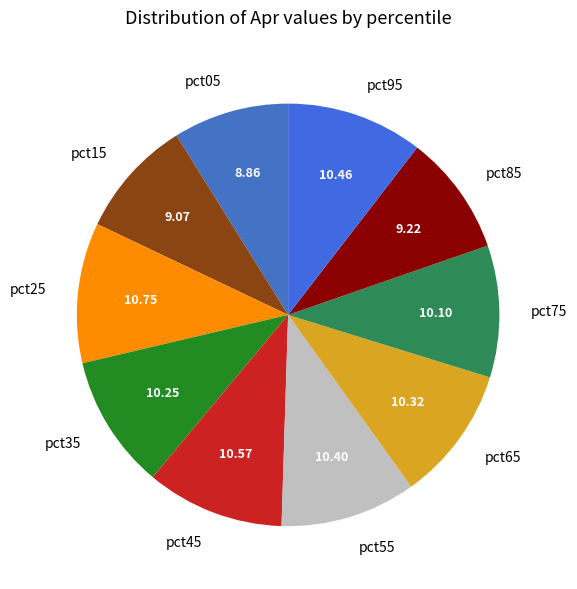

Do pct15 and pct65 together represent more than half of the pie?

No